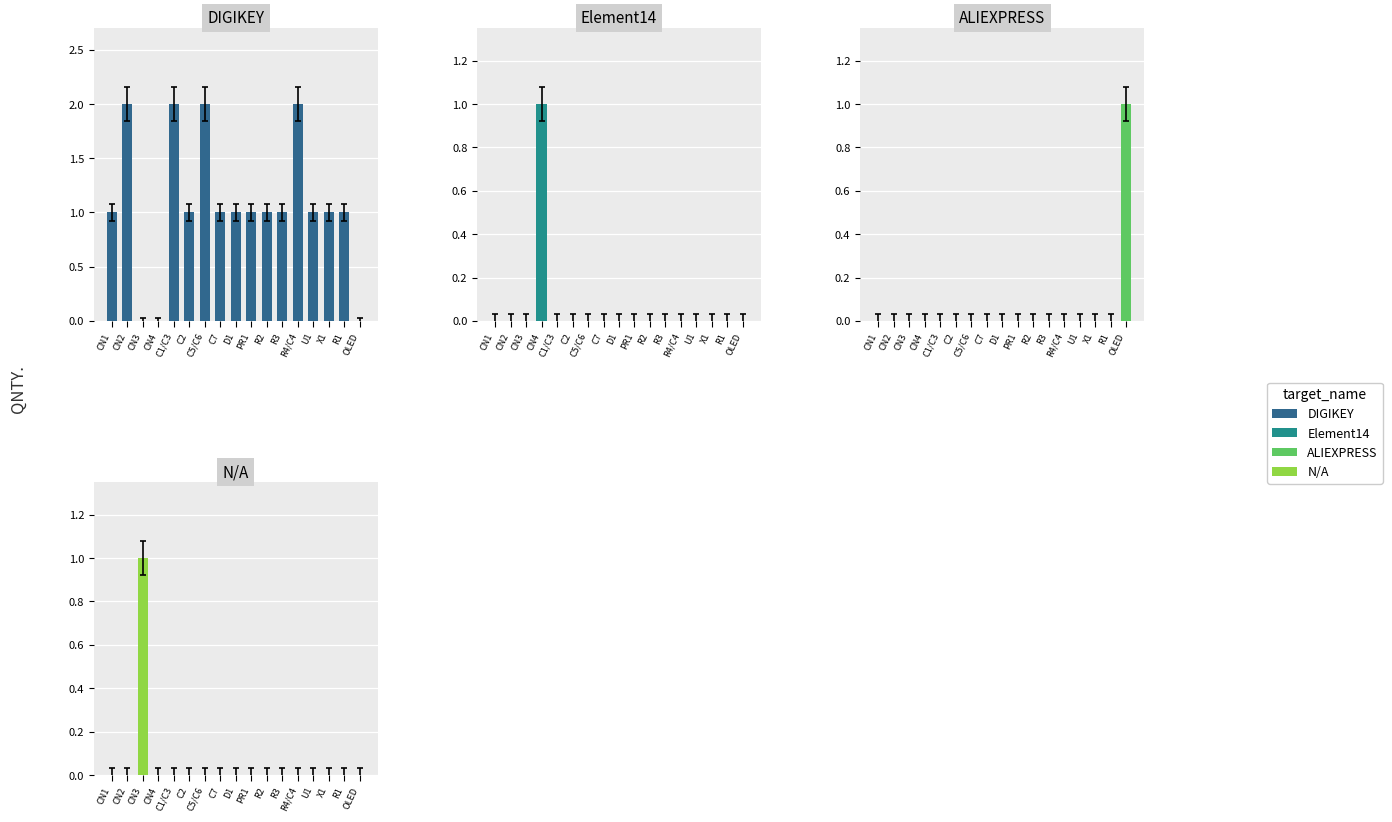

Is it true that N/A equals 0 at C7?

False